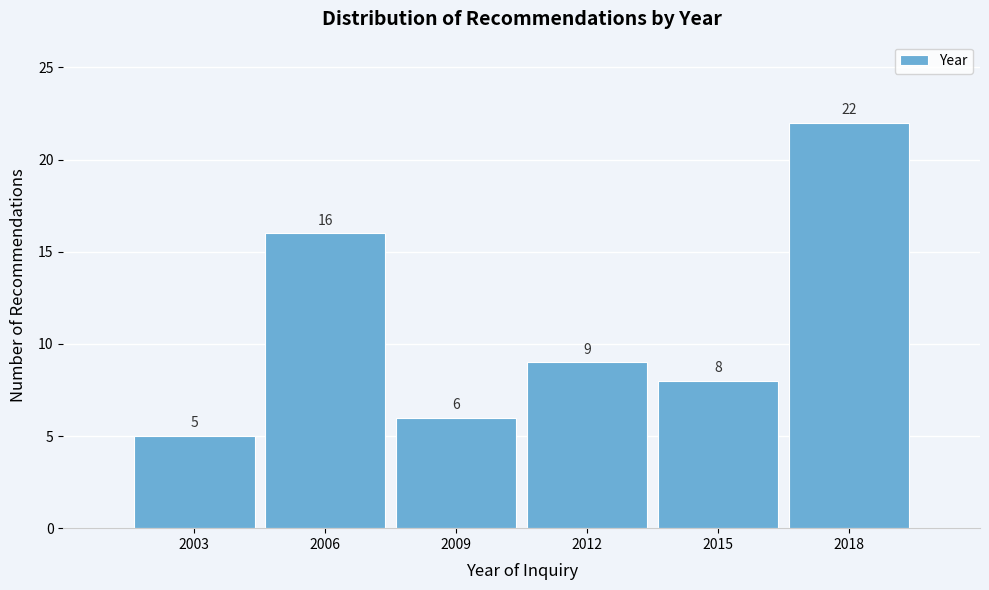

Reading right to left, extract all data points from this chart.

2018=22	2015=8	2012=9	2009=6	2006=16	2003=5